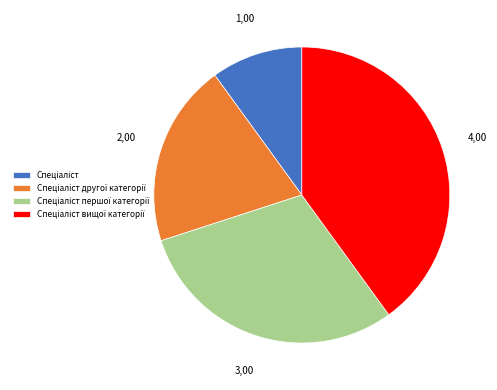

Is there any slice that represents more than half of the pie?

No